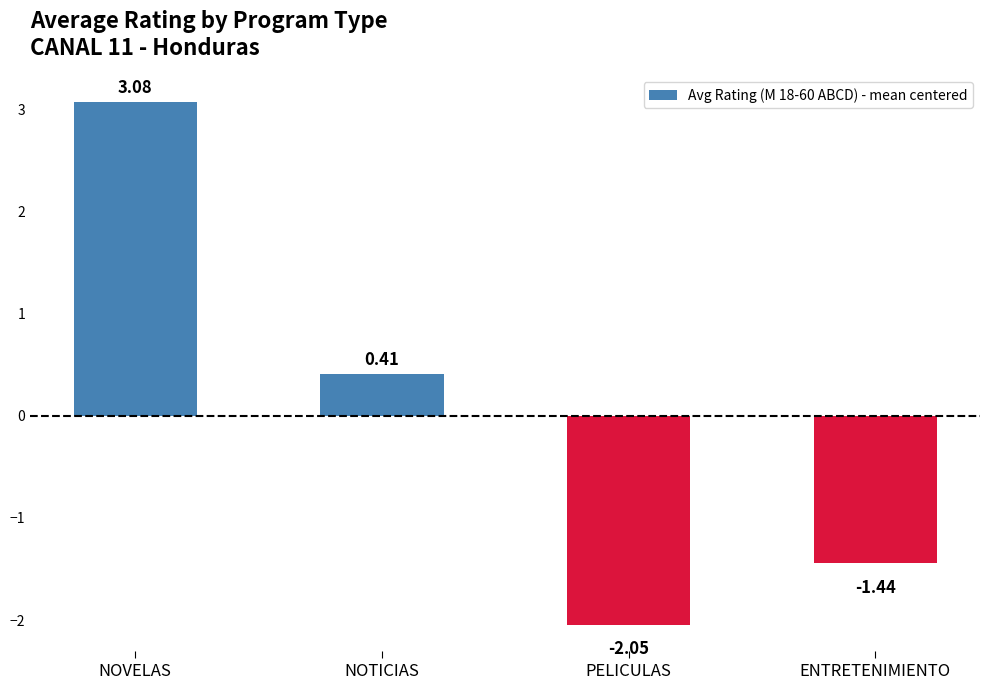

Rank the categories by value from lowest to highest.

PELICULAS, ENTRETENIMIENTO, NOTICIAS, NOVELAS